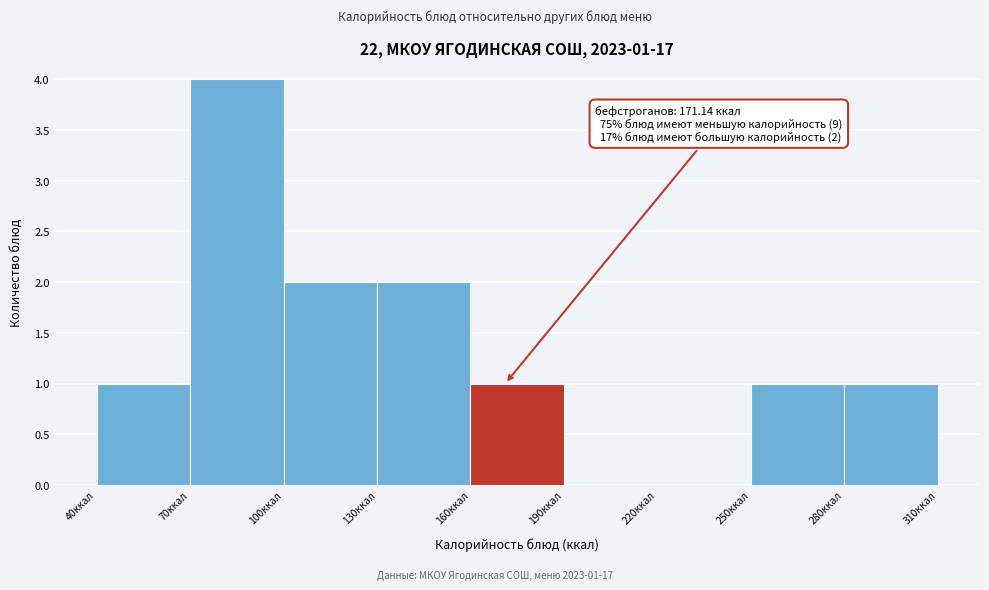

Which range on the x-axis has the tallest bar?

70 to 100